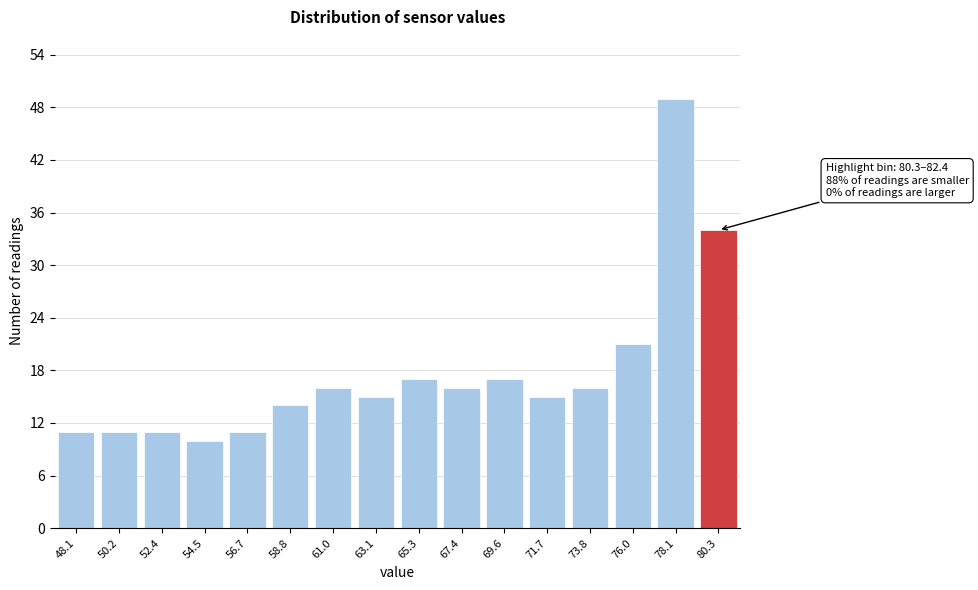

Reading left to right, extract all data points from this chart.

48.1=11	50.2=11	52.4=11	54.5=10	56.7=11	58.8=14	61.0=16	63.1=15	65.3=17	67.4=16	69.6=17	71.7=15	73.8=16	76.0=21	78.1=49	80.3=34